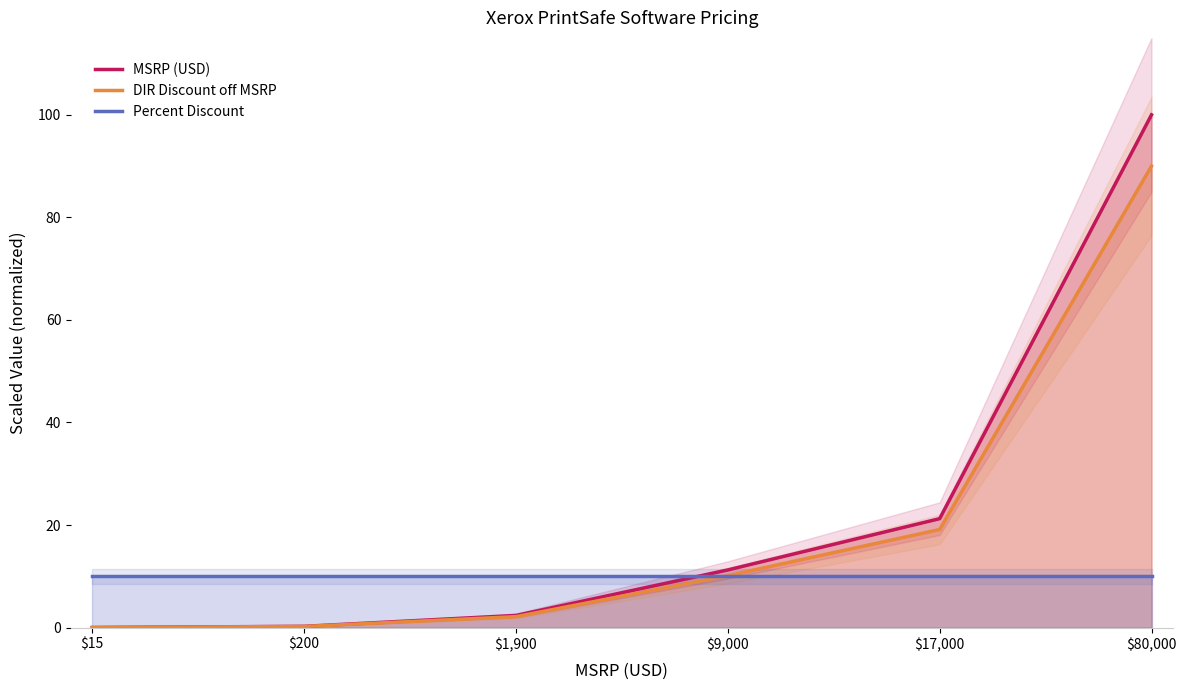

Is this an area chart (filled region under the line)?

No